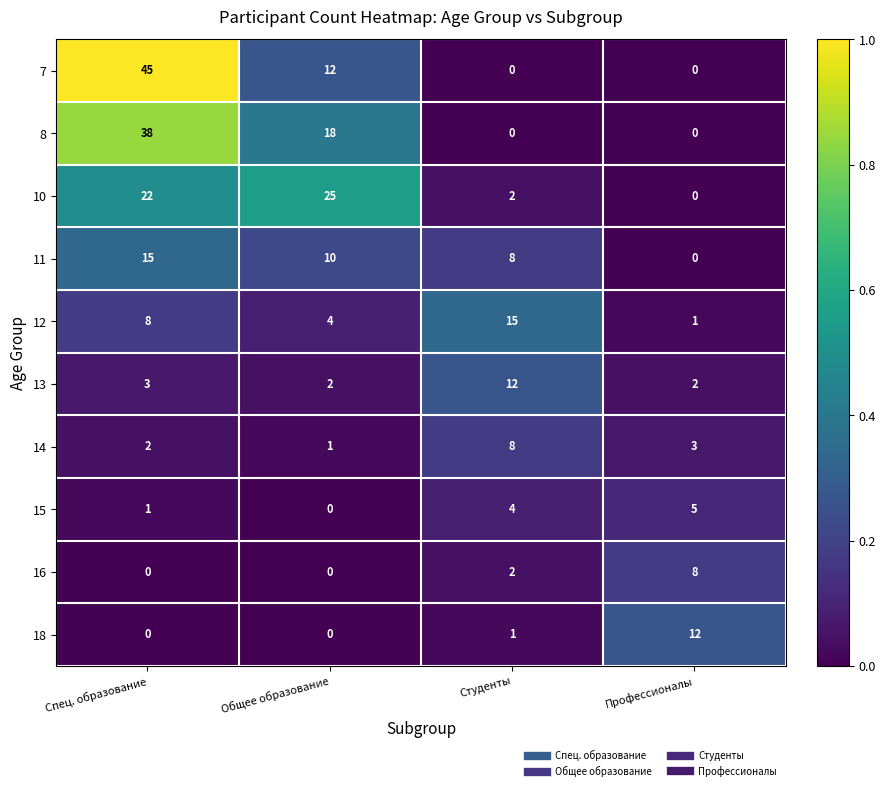

The 10 series shows 2 at Студенты. True or false?

True